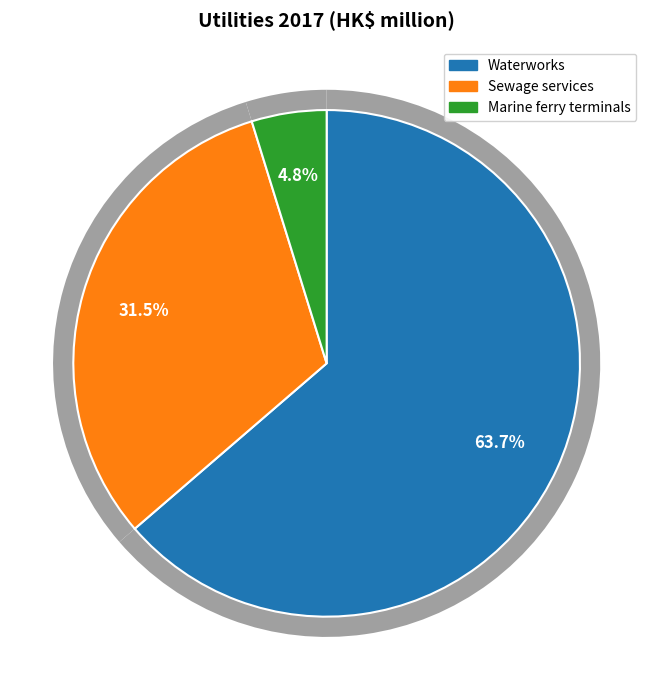

Does Waterworks represent more than half of the total?

Yes